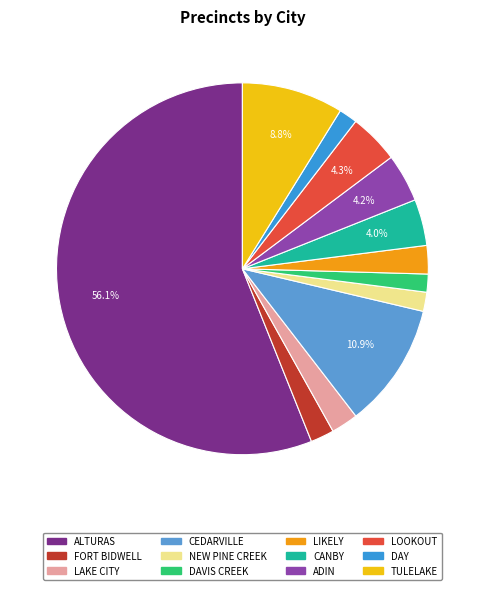

Does TULELAKE account for over 50% of the chart?

No